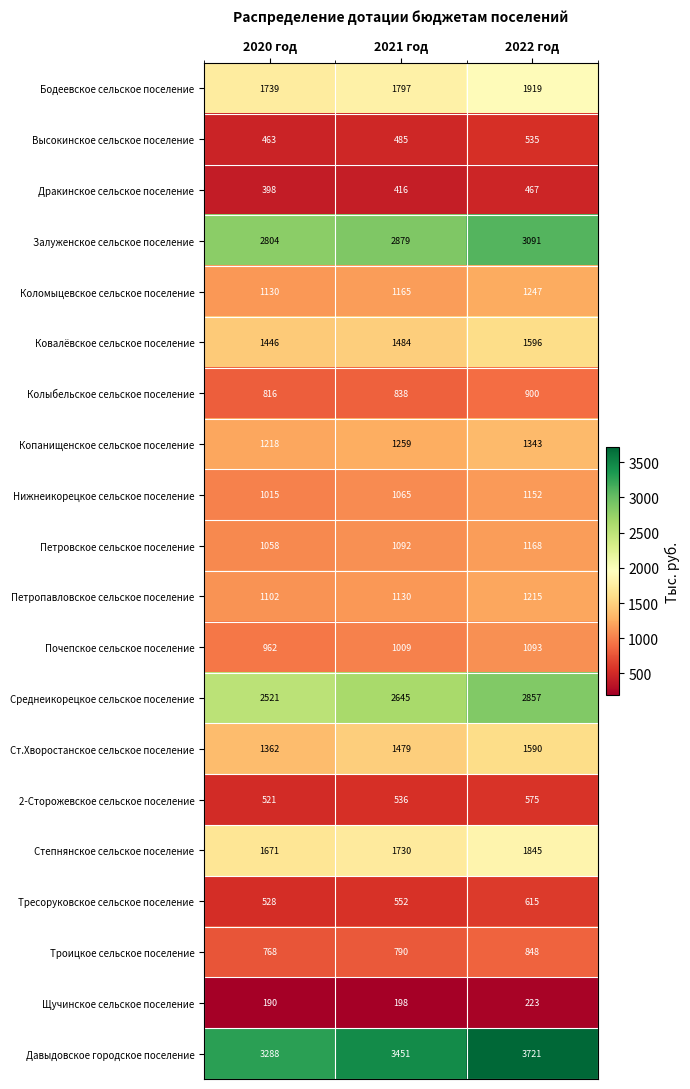

How many series are shown in this chart?

20